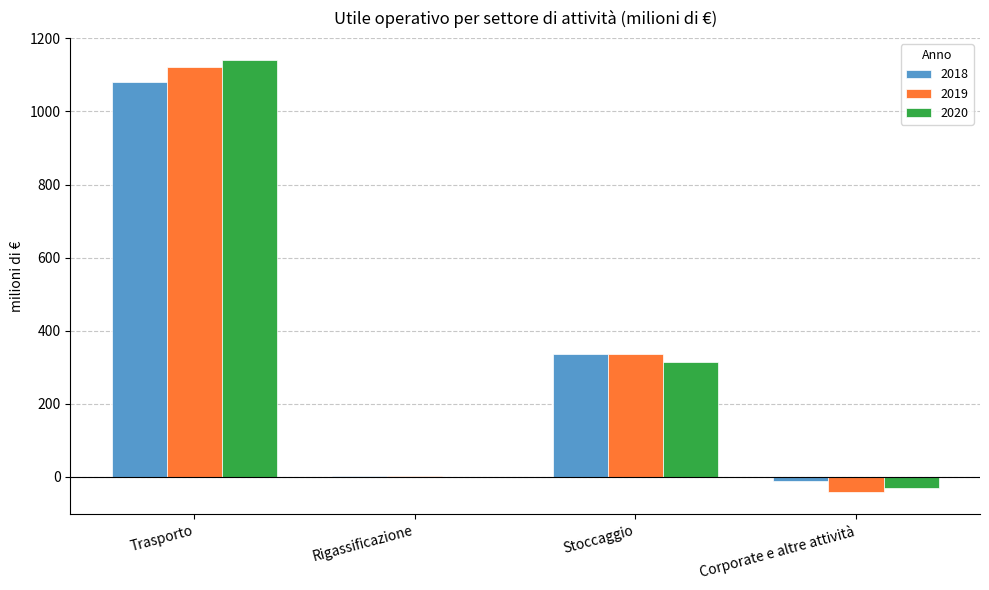

At which category is the sum across all series the highest?

Trasporto